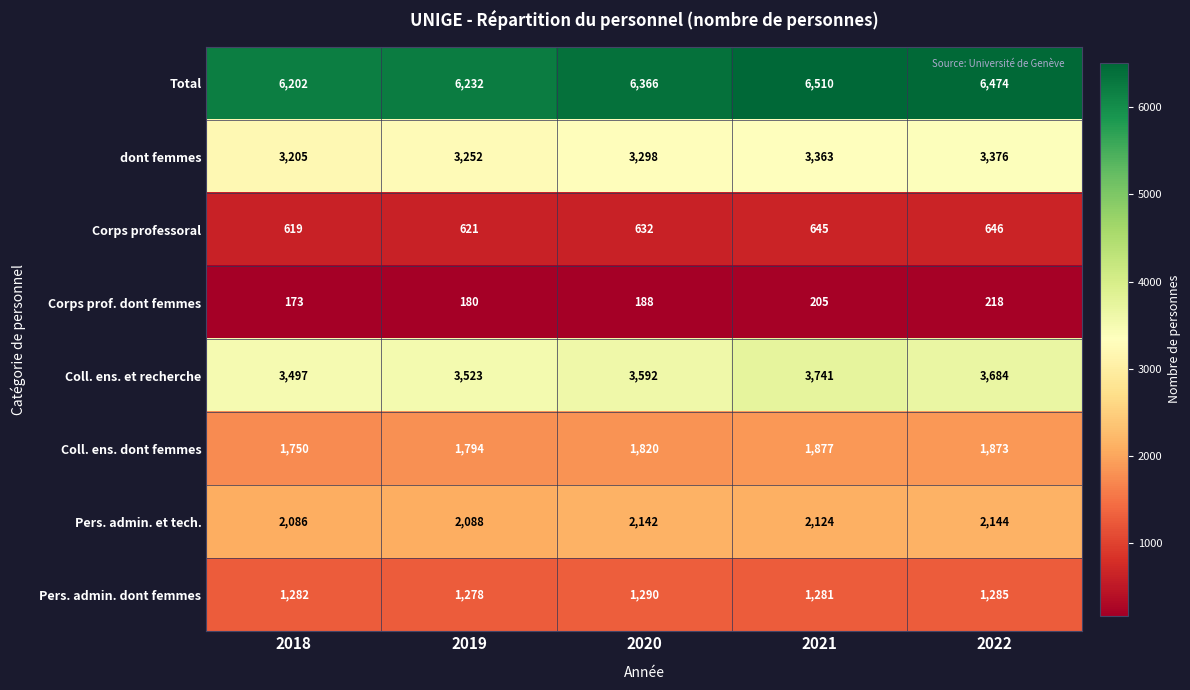

What is the greatest value displayed?

6510